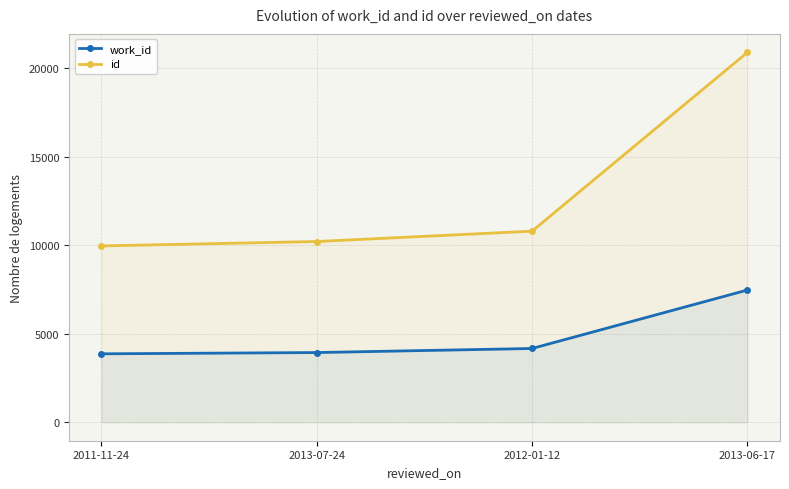

At which label does work_id reach its minimum?

2011-11-24